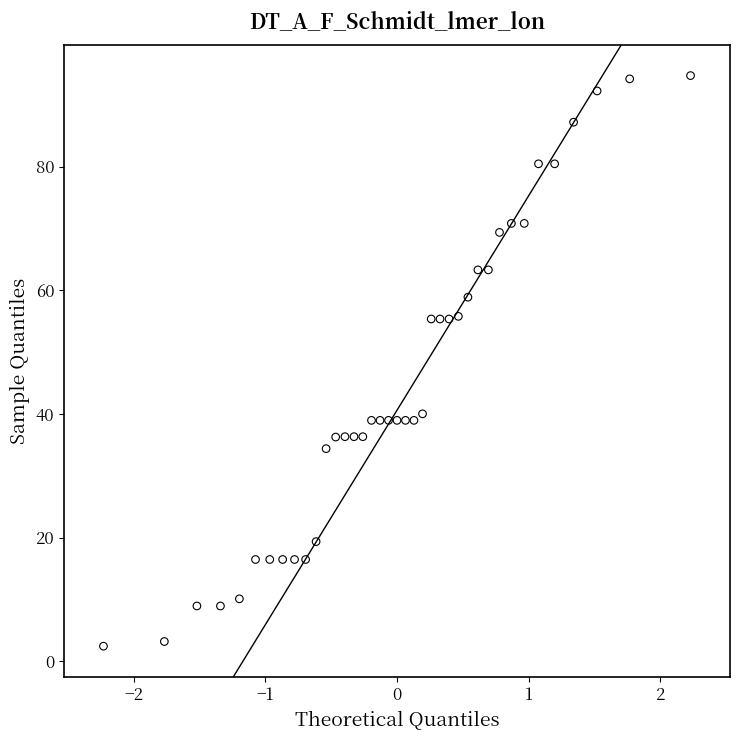

What is the range of X values (max minus min)?

4.5